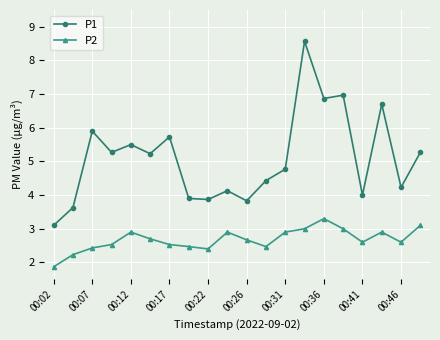

List the series in order of their peak value, lowest first.

P2, P1